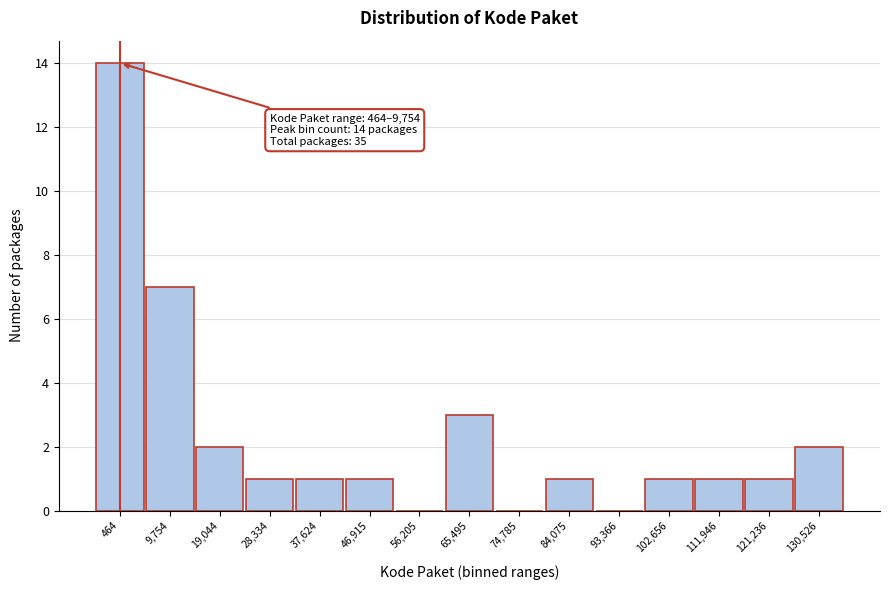

Reading left to right, what are all the values shown in this chart?

464=14	9,754=7	19,044=2	28,334=1	37,624=1	46,915=1	56,205=0	65,495=3	74,785=0	84,075=1	93,366=0	102,656=1	111,946=1	121,236=1	130,526=2